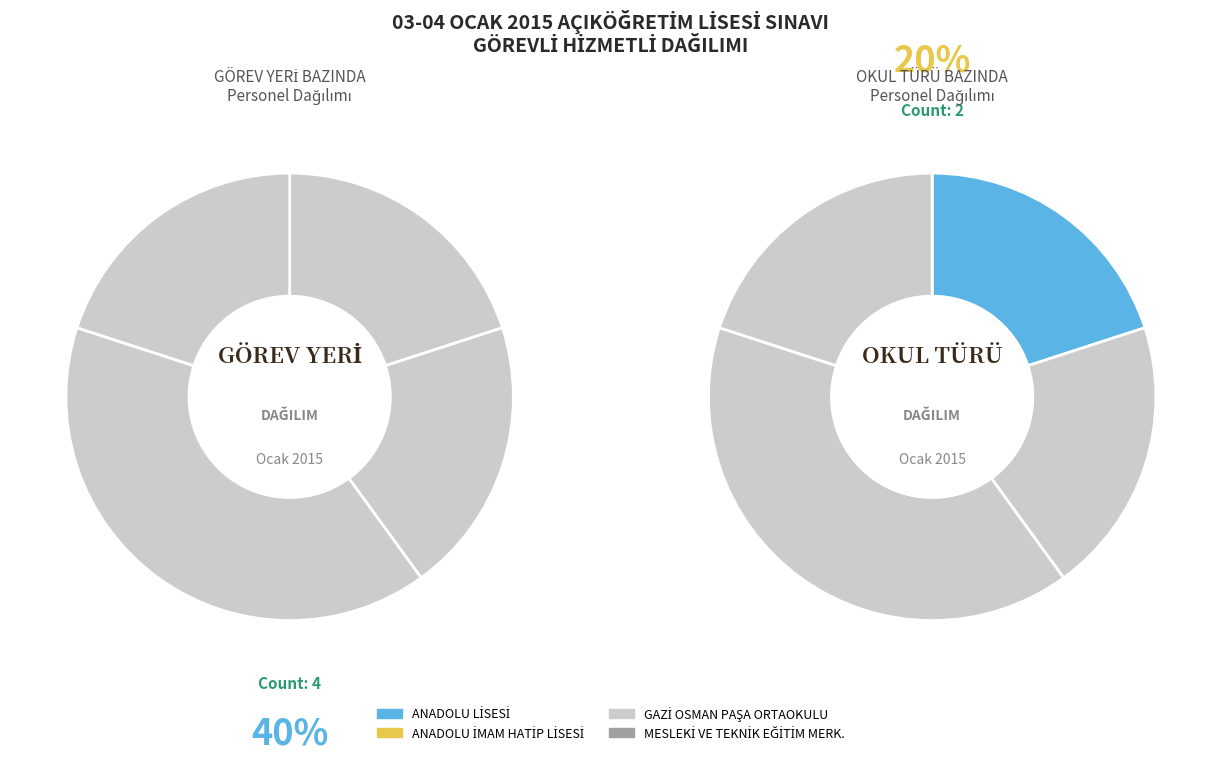

Rank the categories by value from lowest to highest.

ANADOLU LİSESİ, ANADOLU İMAM HATİP LİSESİ, MESLEKİ VE TEKNİK EĞİTİM MERK., GAZİ OSMAN PAŞA ORTAOKULU